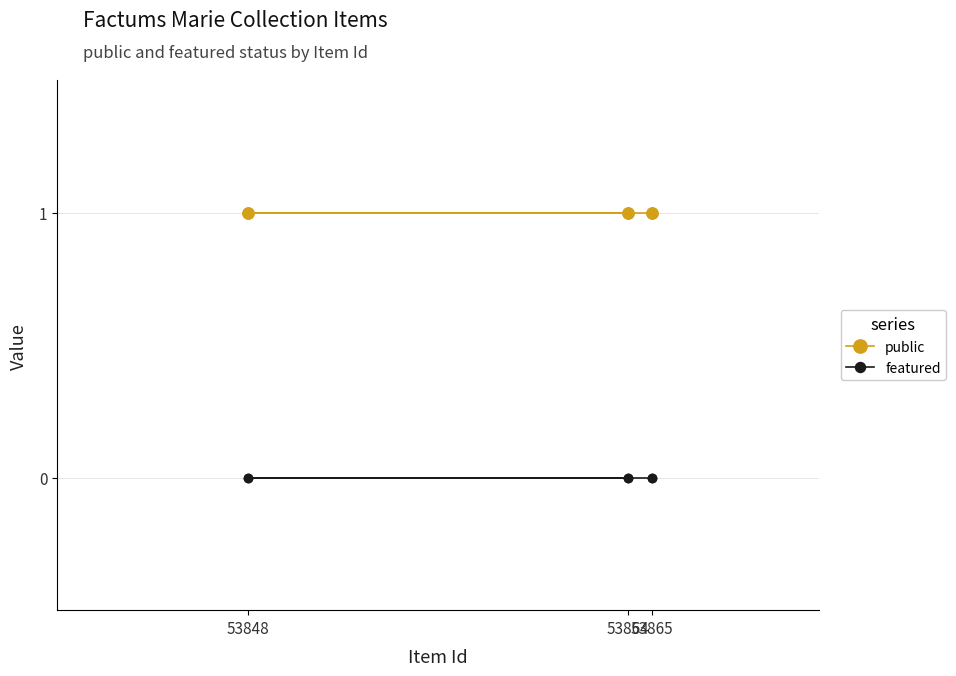

What are all the series names shown in the legend?

public, featured